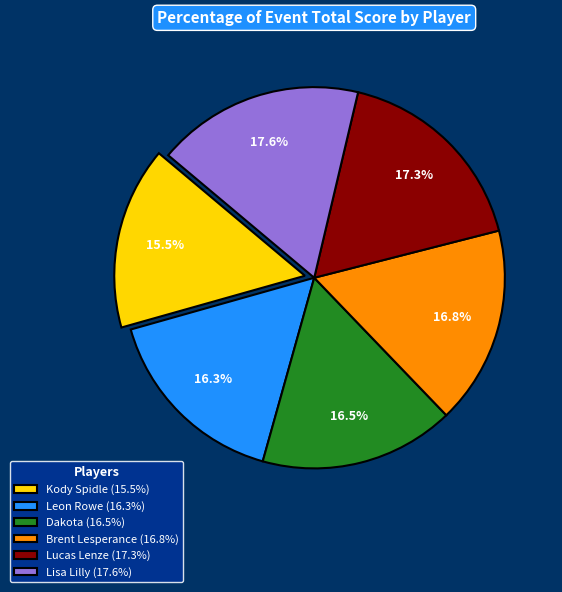

Combined, do Brent Lesperance (16.8%) and Leon Rowe (16.3%) account for over 50%?

No